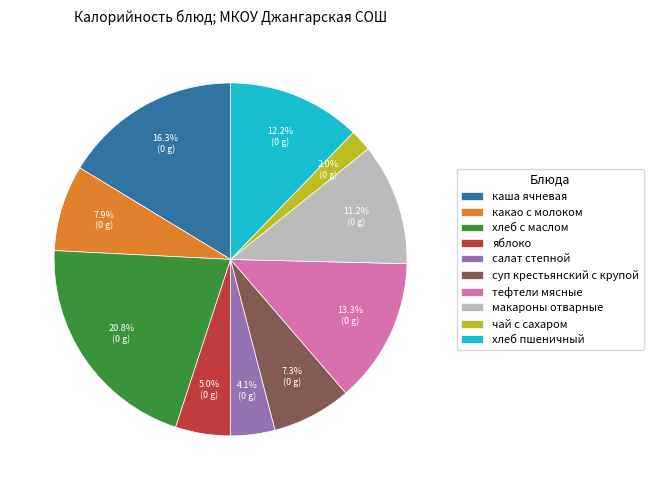

Does салат степной account for over 50% of the chart?

No